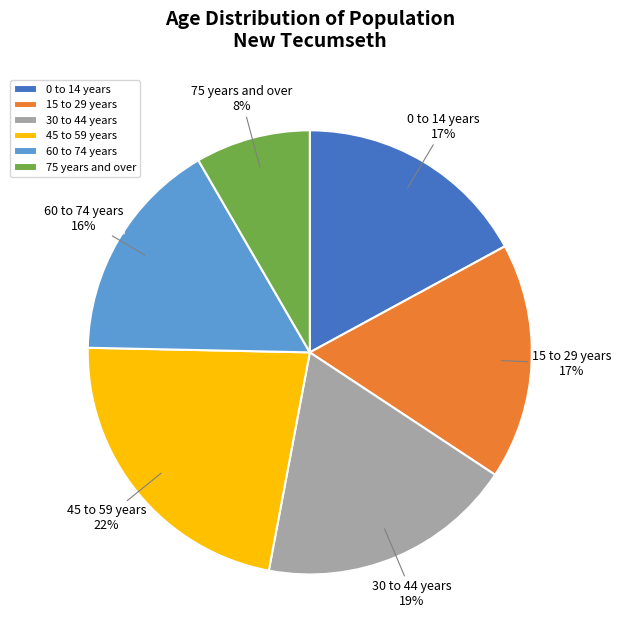

Between 30 to 44 years and 0 to 14 years, which is larger?

30 to 44 years